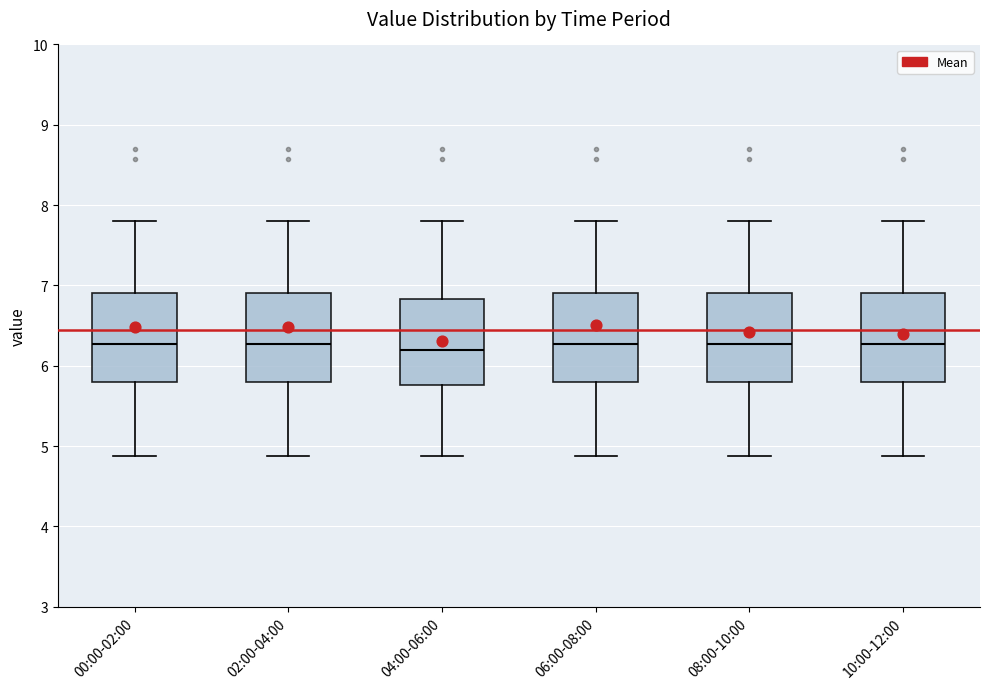

Reading left to right, read every box against the y-axis: the position of its median line, the range the box covers, and the ends of its whiskers. The values are not printed on the chart, so give them approximately, as read against the axis.

00:00-02:00: median 6.3, box 5.8 to 6.9, whiskers 4.9 to 7.8
02:00-04:00: median 6.3, box 5.8 to 6.9, whiskers 4.9 to 7.8
04:00-06:00: median 6.2, box 5.8 to 6.8, whiskers 4.9 to 7.8
06:00-08:00: median 6.3, box 5.8 to 6.9, whiskers 4.9 to 7.8
08:00-10:00: median 6.3, box 5.8 to 6.9, whiskers 4.9 to 7.8
10:00-12:00: median 6.3, box 5.8 to 6.9, whiskers 4.9 to 7.8